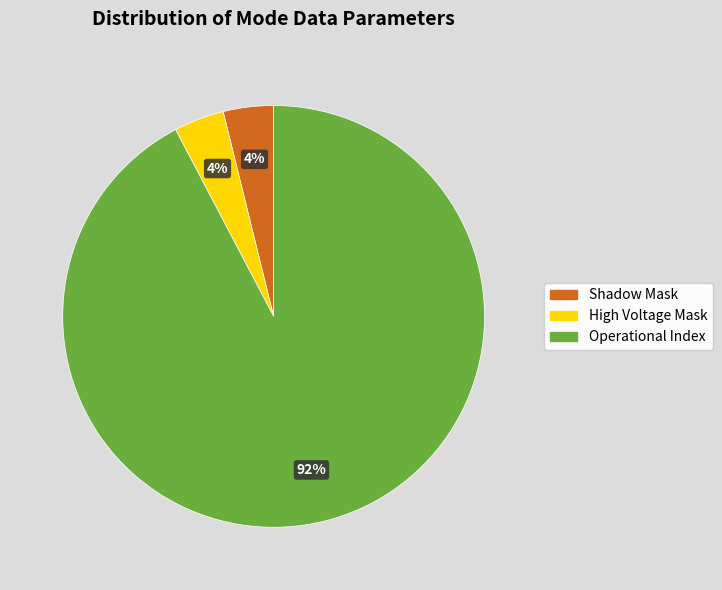

The High Voltage Mask slice represents 4% of the pie. True or false?

True